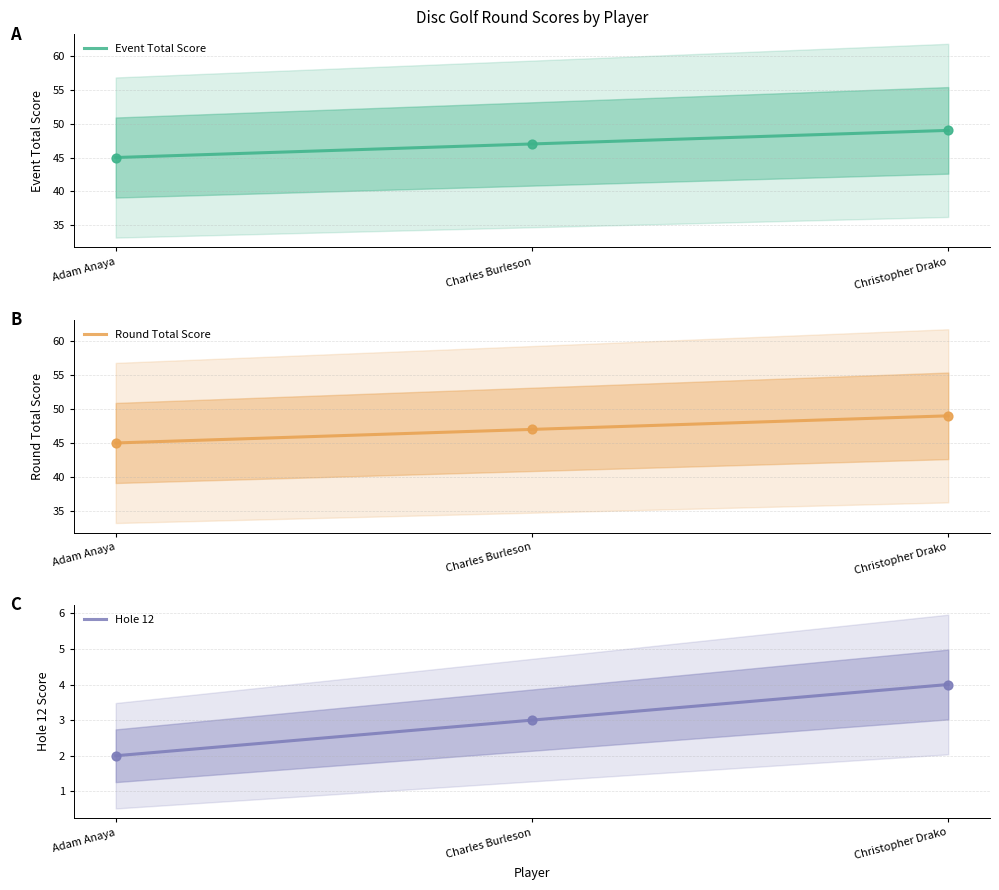

What are all the series names shown in the legend?

event_total_score, round_total_score, hole_12